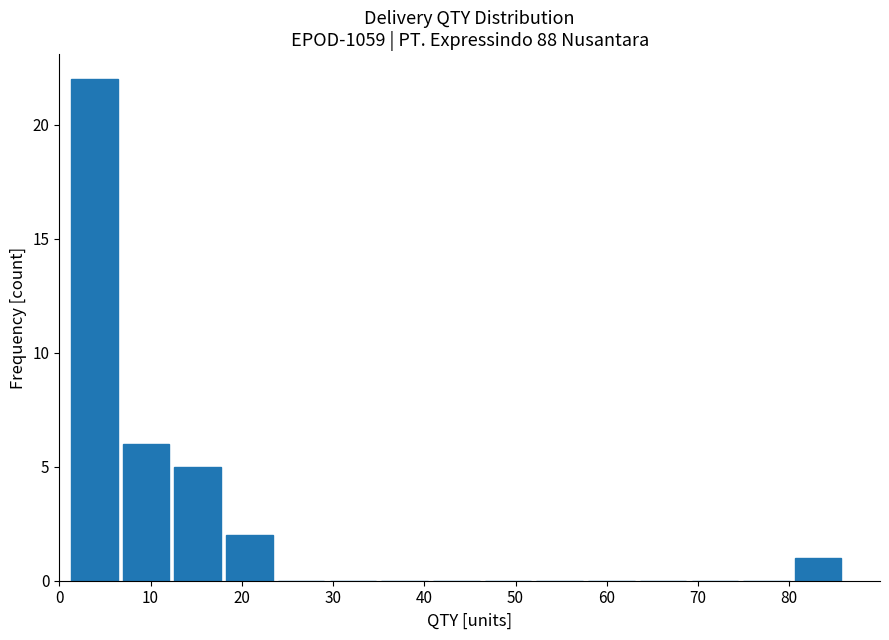

Over which range of the x-axis is the bar tallest?

1 to 7